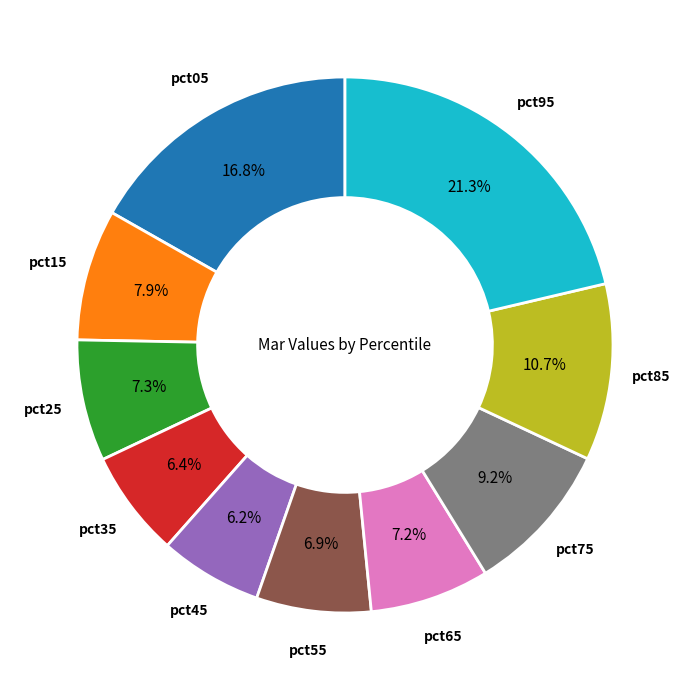

Is there any slice that represents more than half of the pie?

No